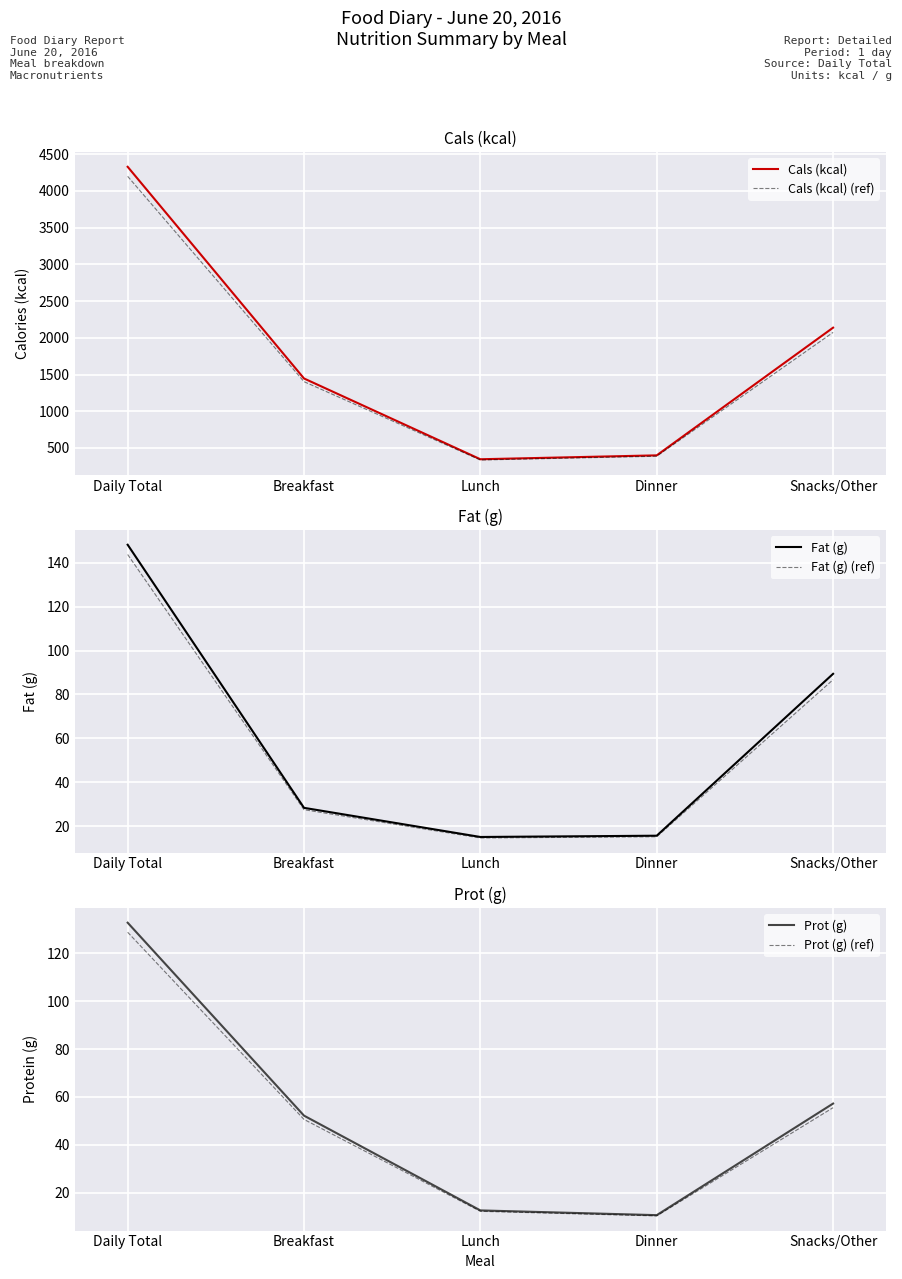

Which series has the largest range (max minus min)?

Cals (kcal)